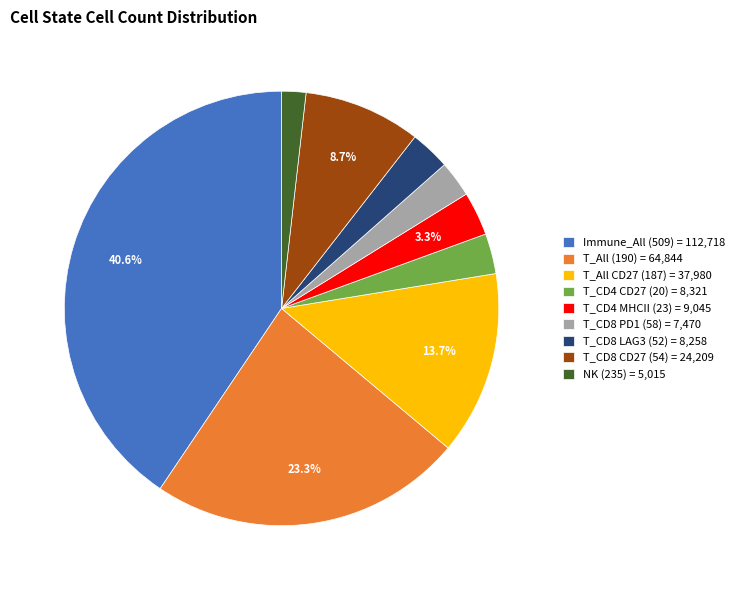

Is there a majority slice in this chart?

No